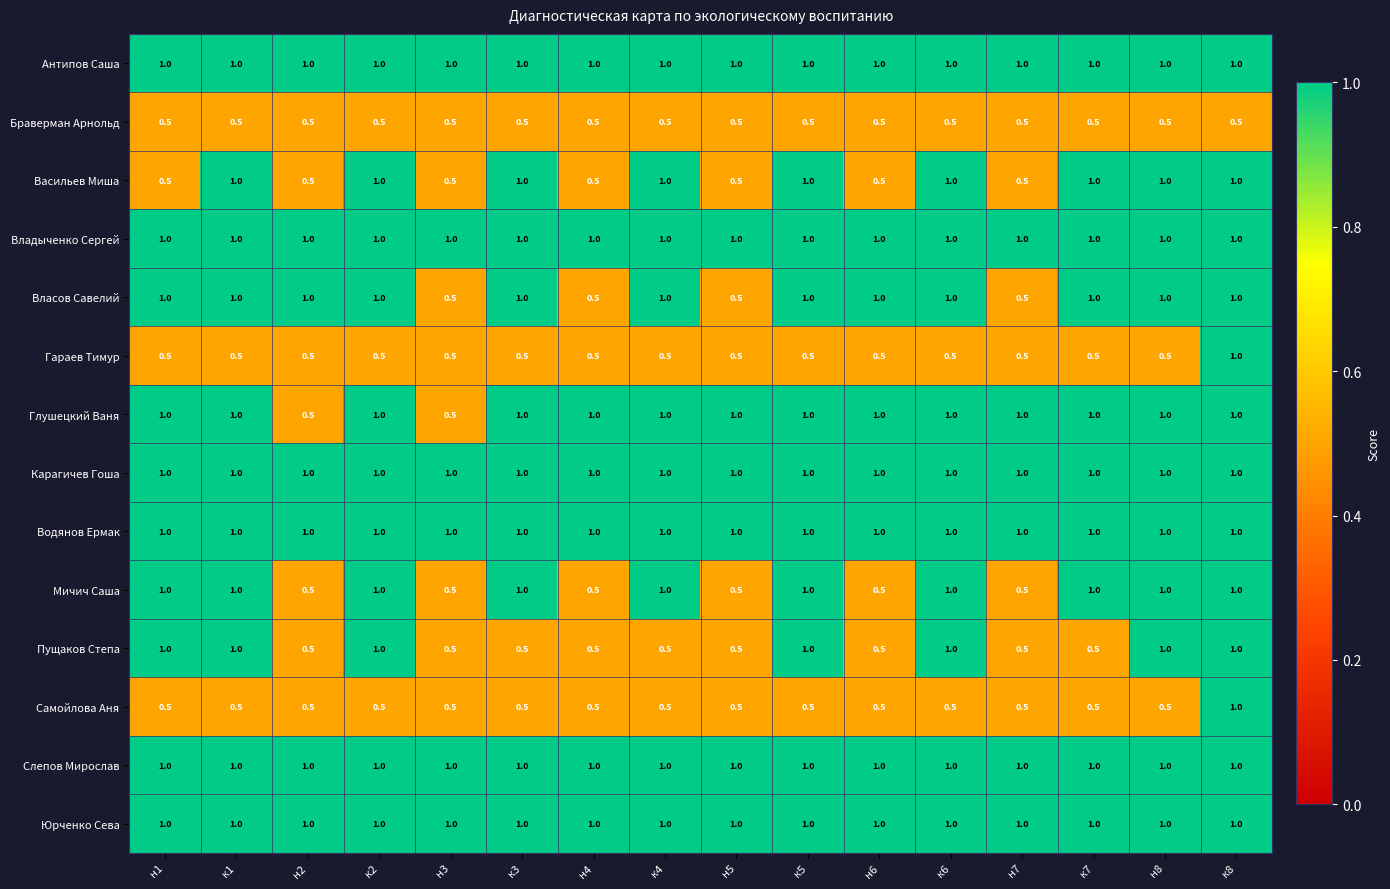

At how many categories does at least one series exceed 0?

16